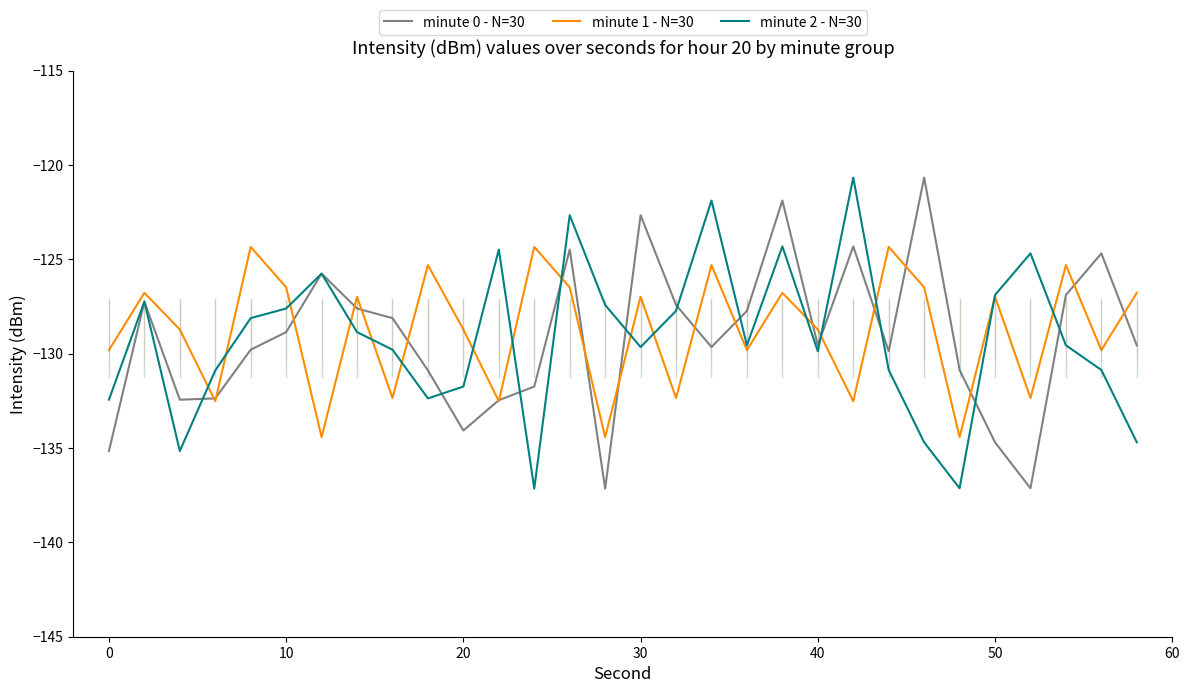

What is the maximum value for minute 2 - N=30?

-120.7